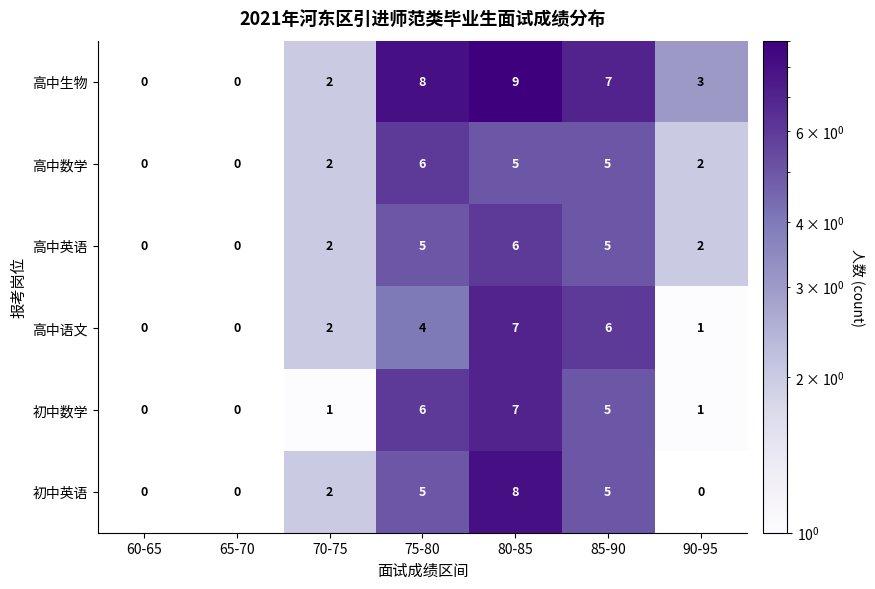

What is the sum of the 初中数学 values at 90-95 and 85-90?

6